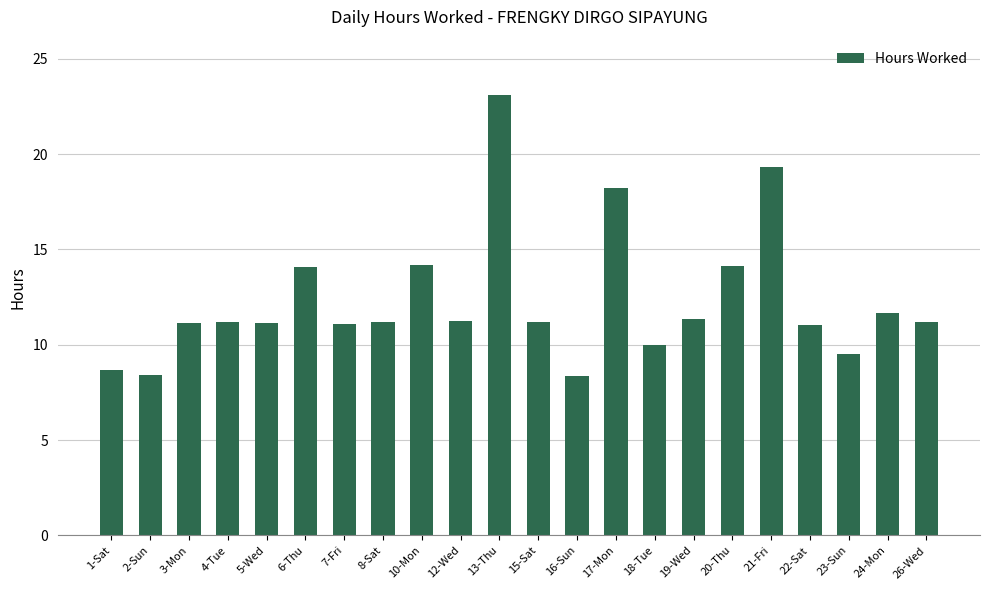

What is the difference between the maximum and minimum values?

14.8